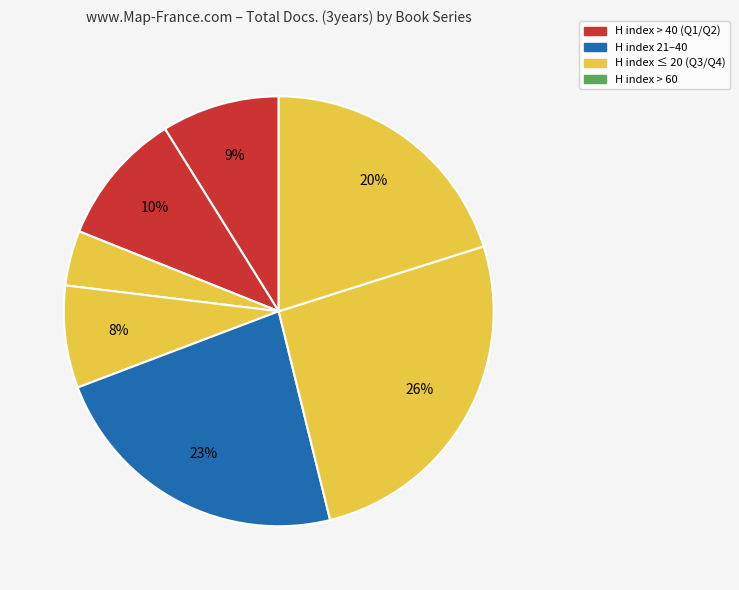

How many segments does this pie chart have?

7